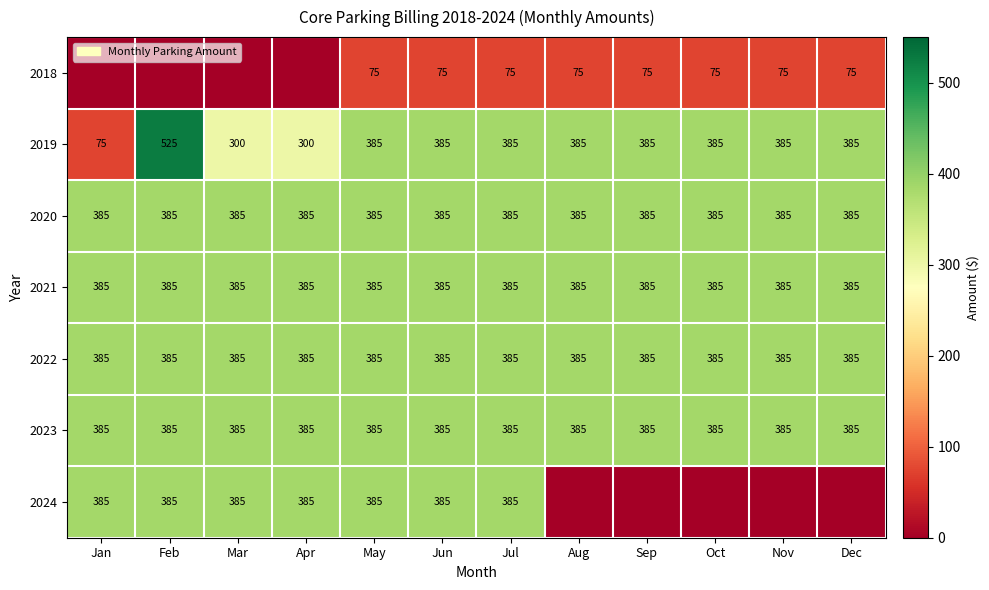

What is the highest value of the 2023 series?

385